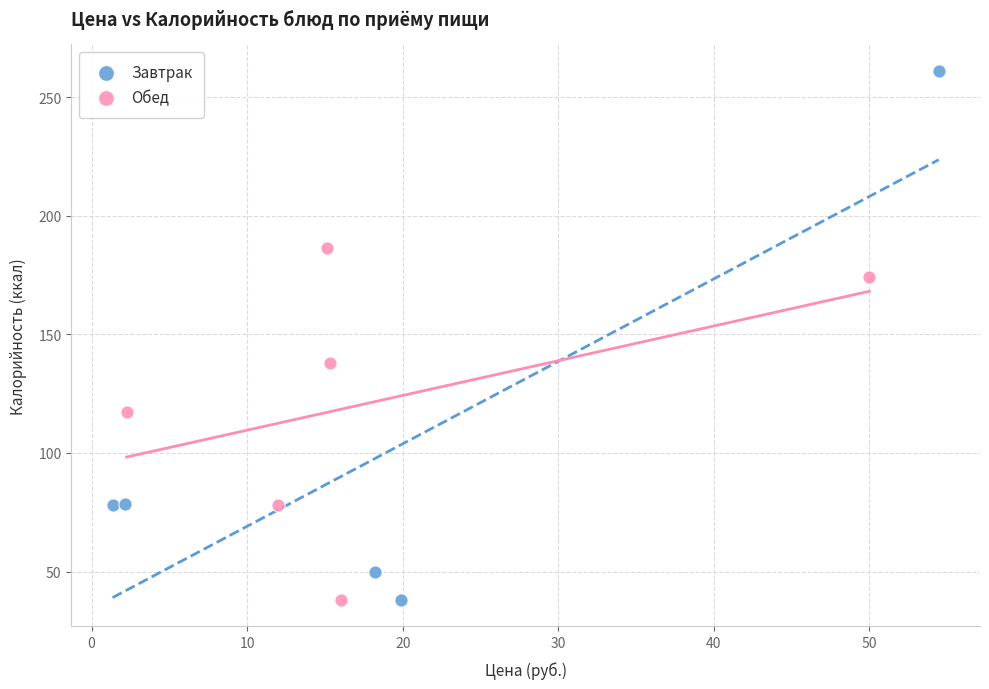

Which series reaches the maximum Y coordinate?

Завтрак